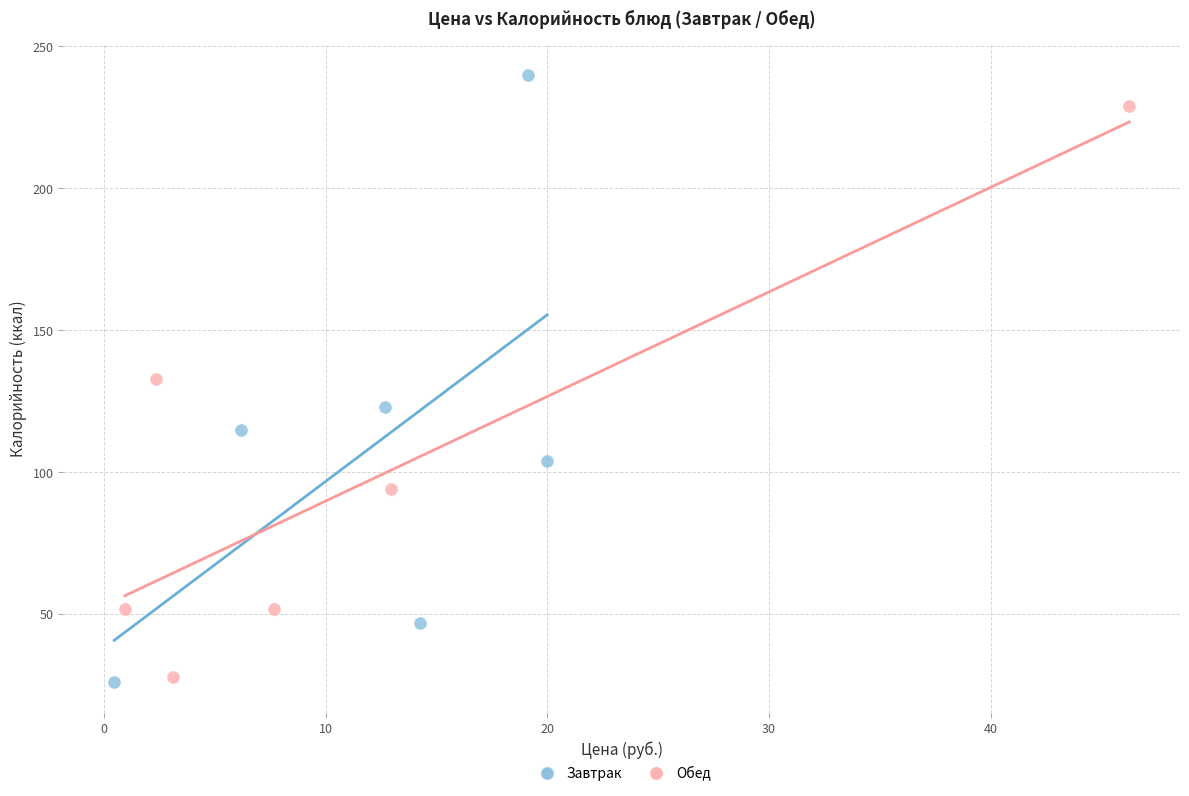

Which series reaches the minimum Y coordinate?

Завтрак